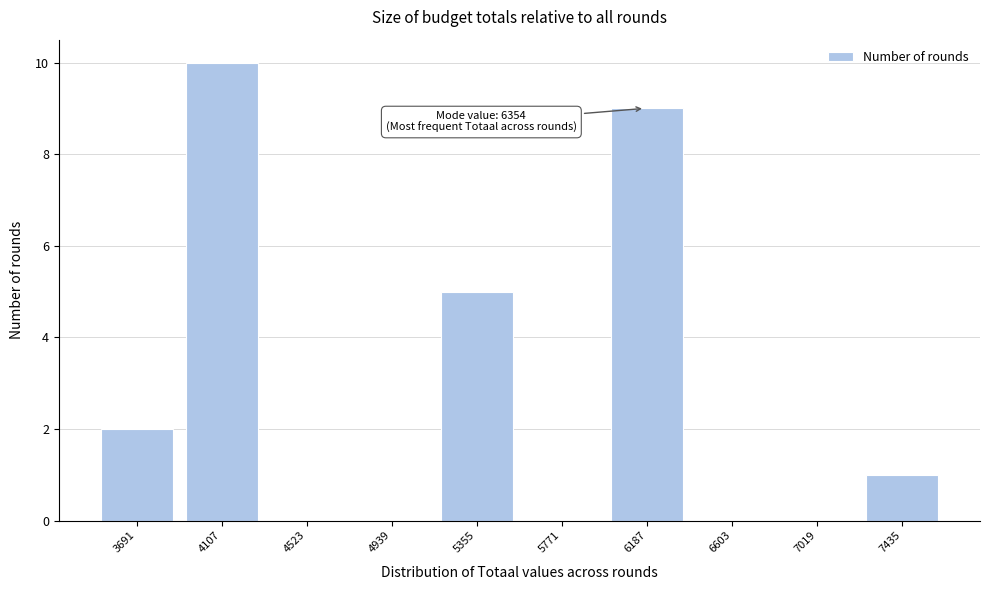

Reading left to right, what are all the values shown in this chart?

3691=2	4107=10	4523=0	4939=0	5355=5	5771=0	6187=9	6603=0	7019=0	7435=1